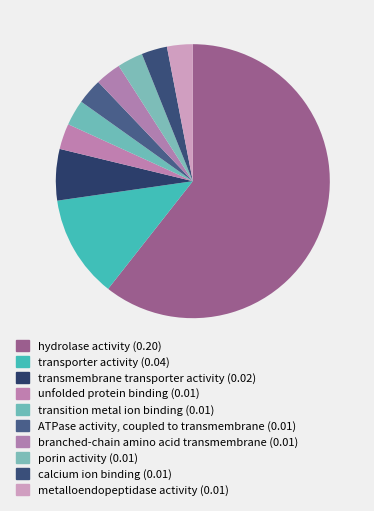

Does hydrolase activity account for over 50% of the chart?

Yes